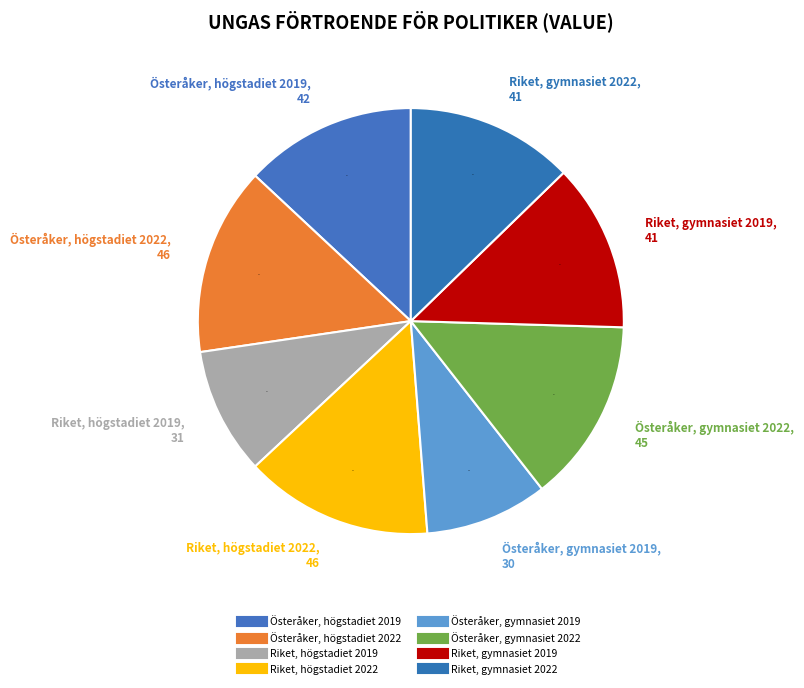

How many slices are in this pie chart?

8